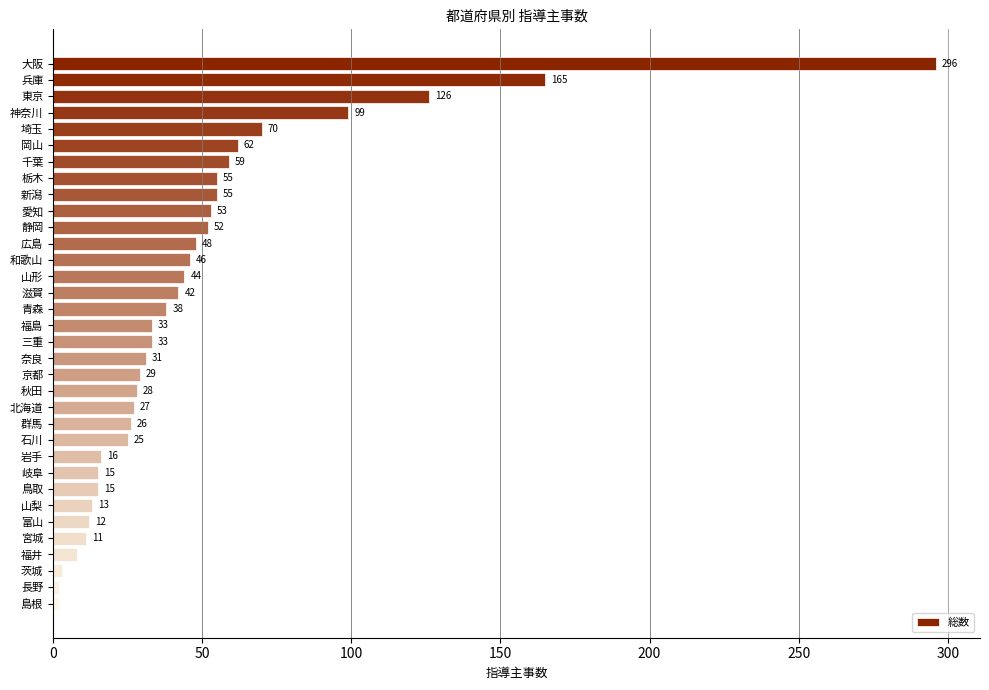

What is the greatest value displayed?

296